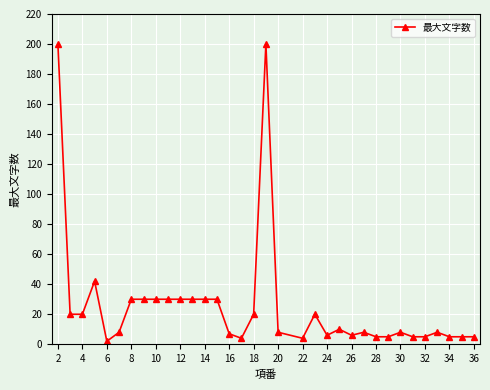

What is the value of the 15th point from the left?

7